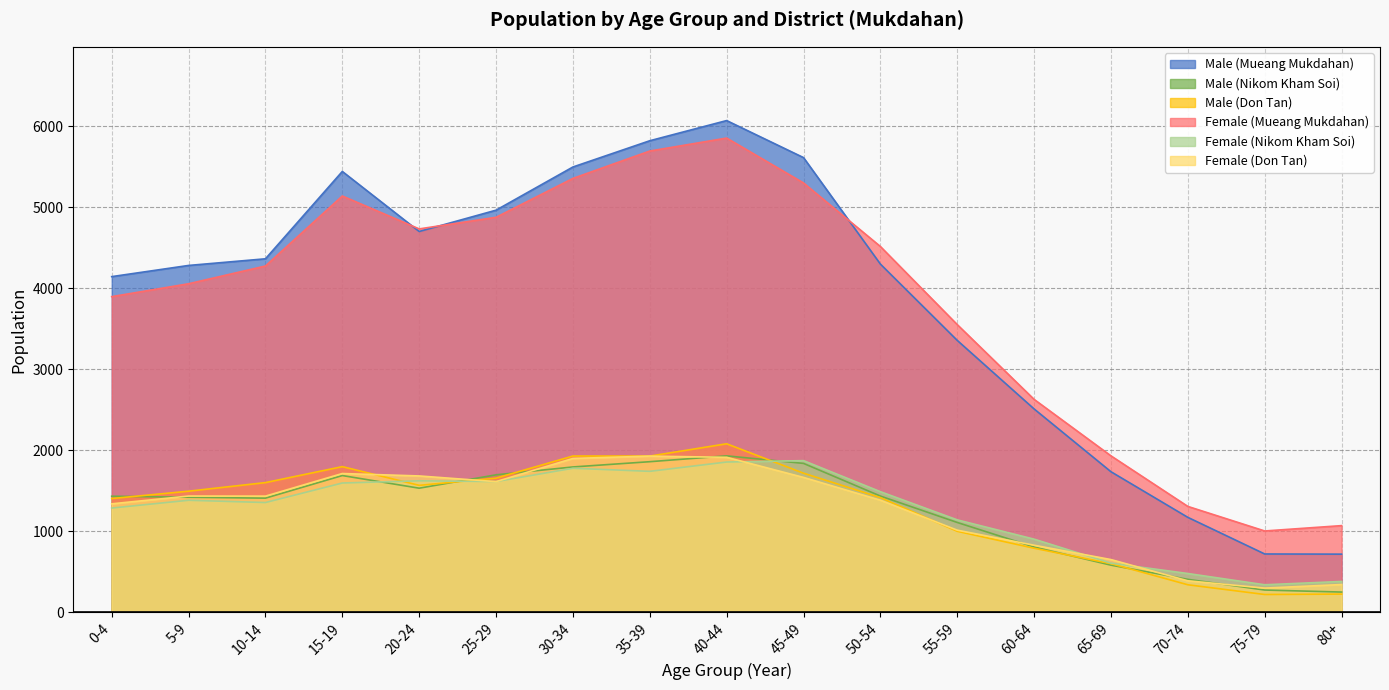

Which series has the widest spread of values?

Male (Mueang Mukdahan)